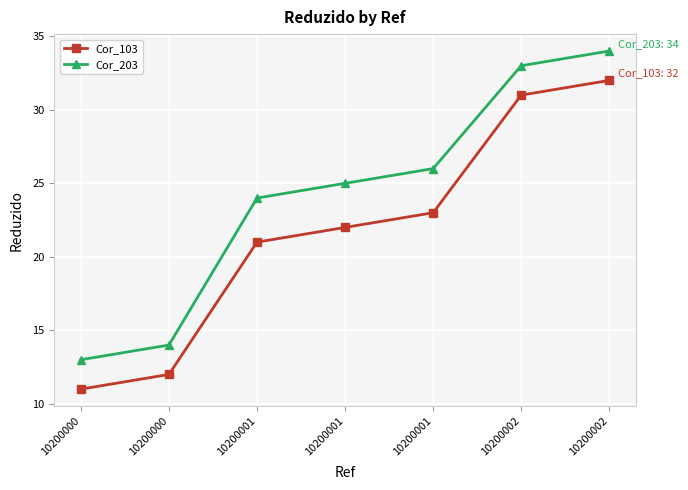

List the series in order of their peak value, lowest first.

Cor_103, Cor_203